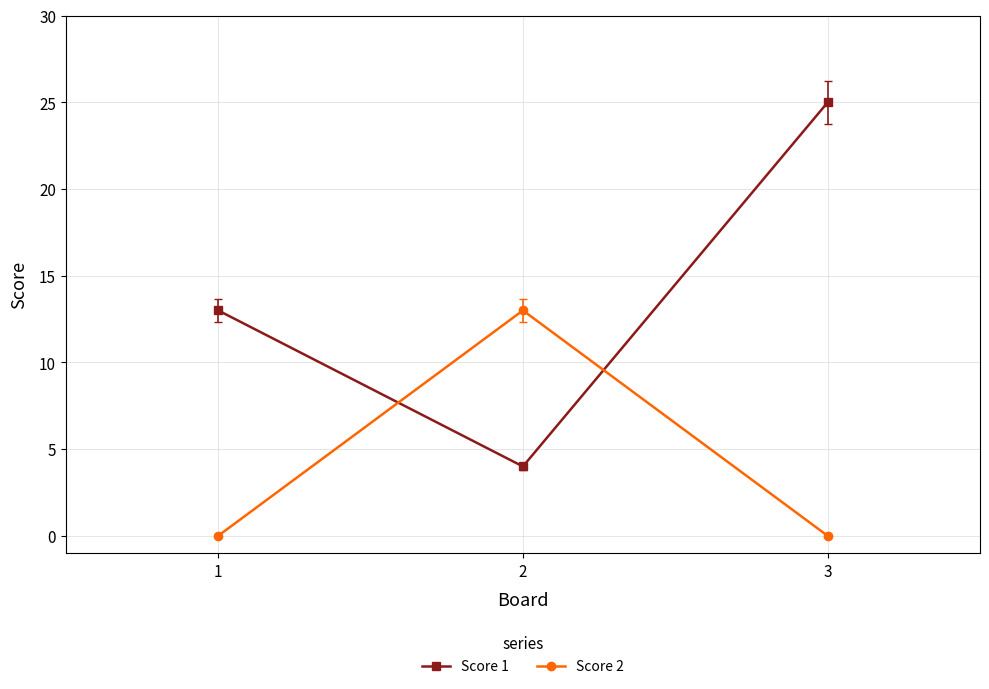

What is the total value across all series at 1?

13